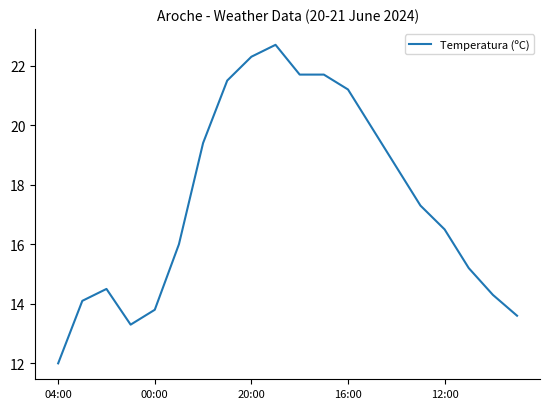

What is the difference between the maximum and minimum values?

10.7